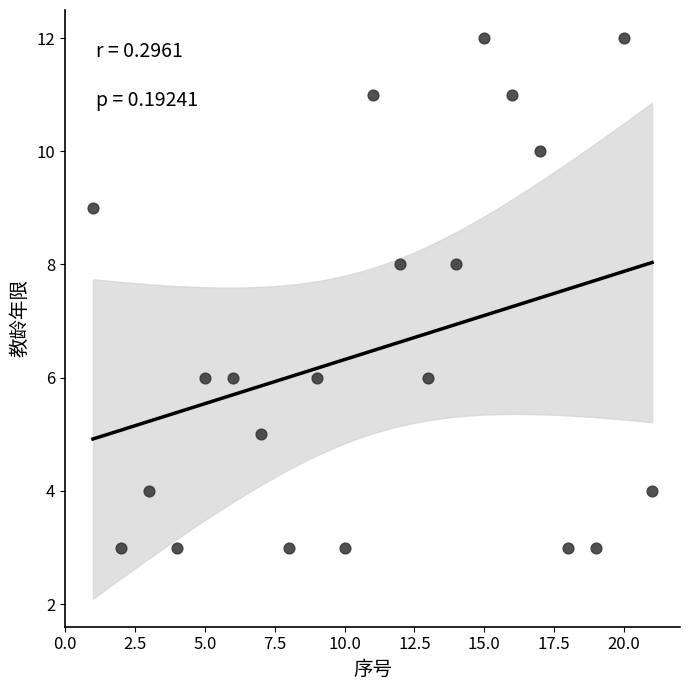

What is the range of Y values (max minus min)?

9